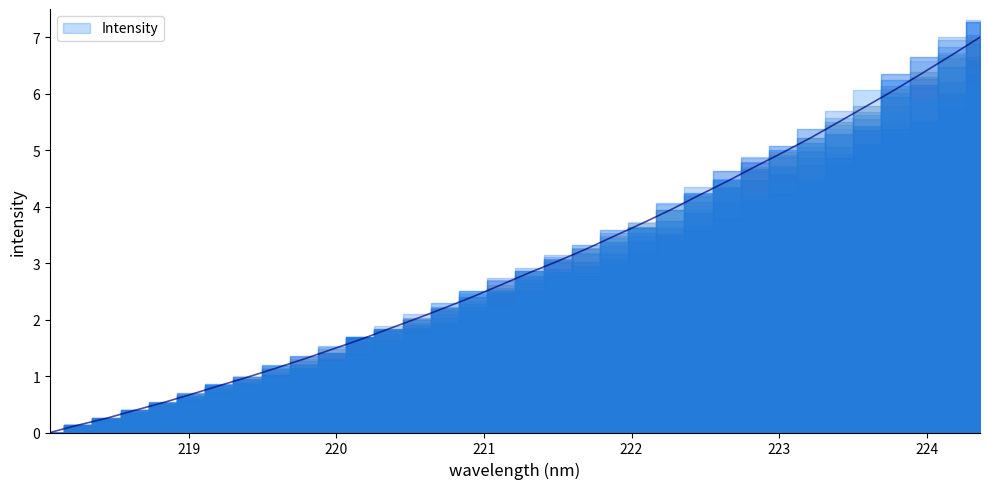

What is the label of the 31st point from the right?

218.6332